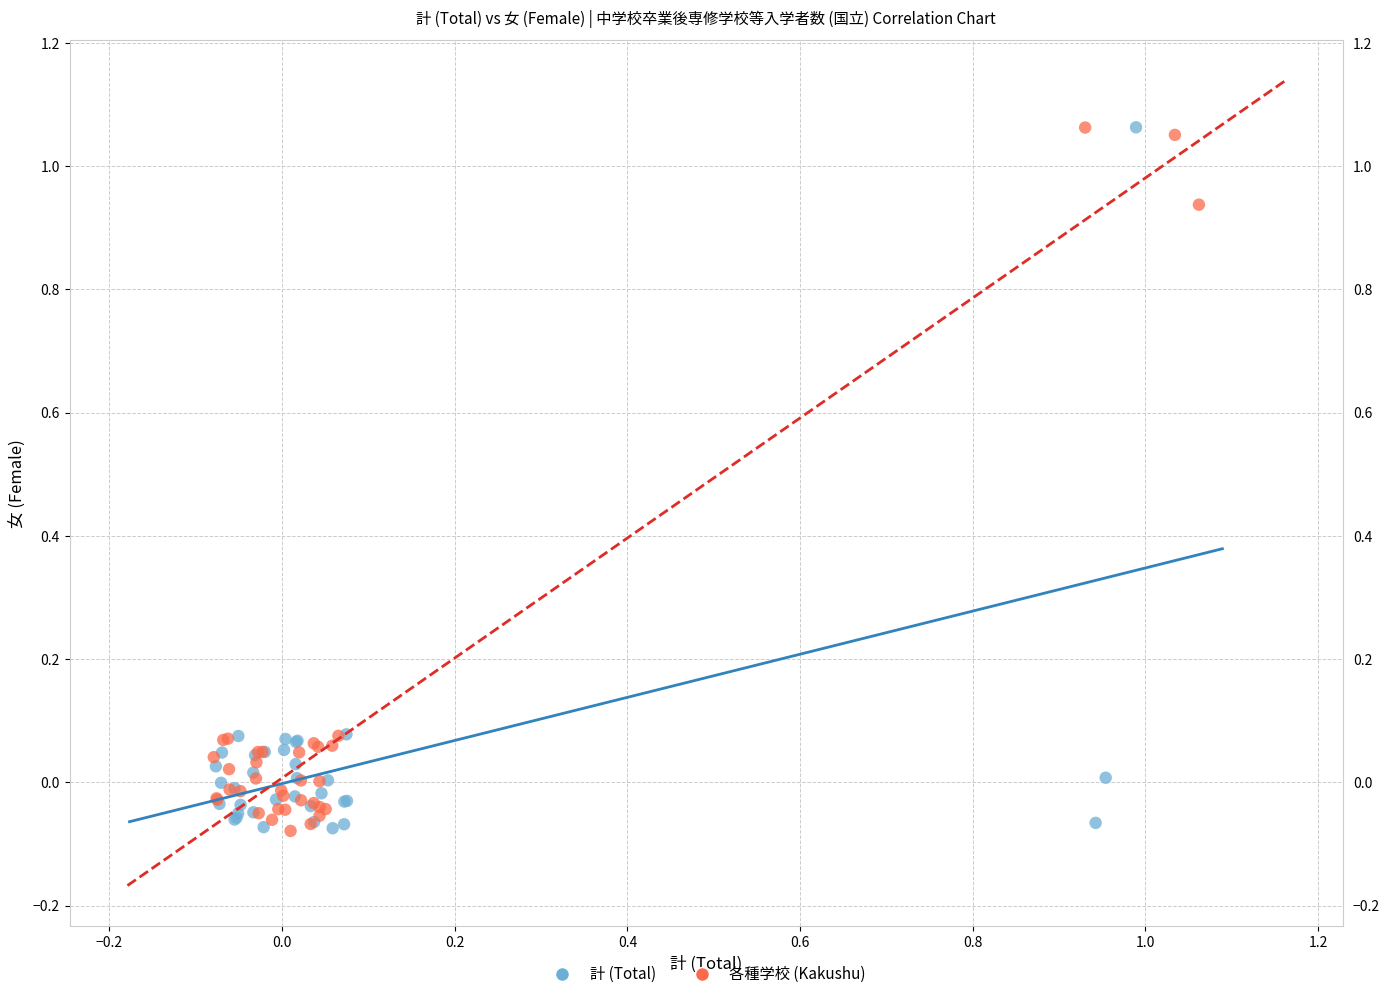

What are all the series names shown in the legend?

計 (Total), 各種学校 (Kakushu)